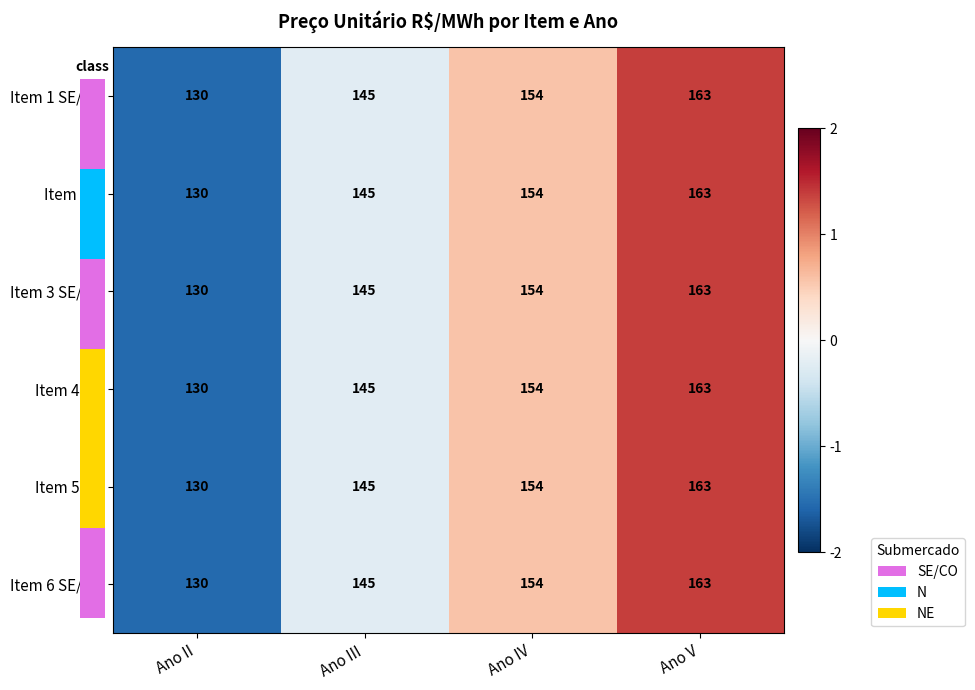

Reading left to right, transcribe all the data shown in this chart.

Item 1 SE/CO: 130	145	154	163
Item 2 N: 130	145	154	163
Item 3 SE/CO: 130	145	154	163
Item 4 NE: 130	145	154	163
Item 5 NE: 130	145	154	163
Item 6 SE/CO: 130	145	154	163